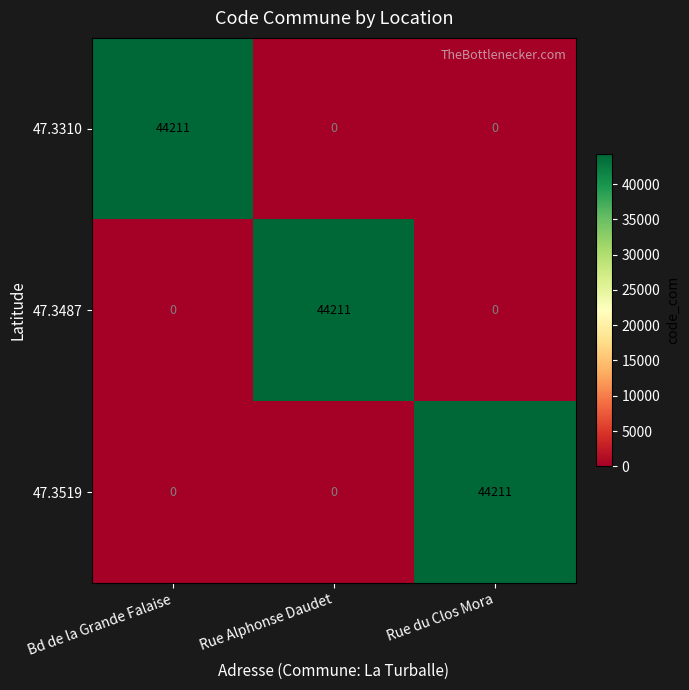

What is the greatest value displayed?

44211